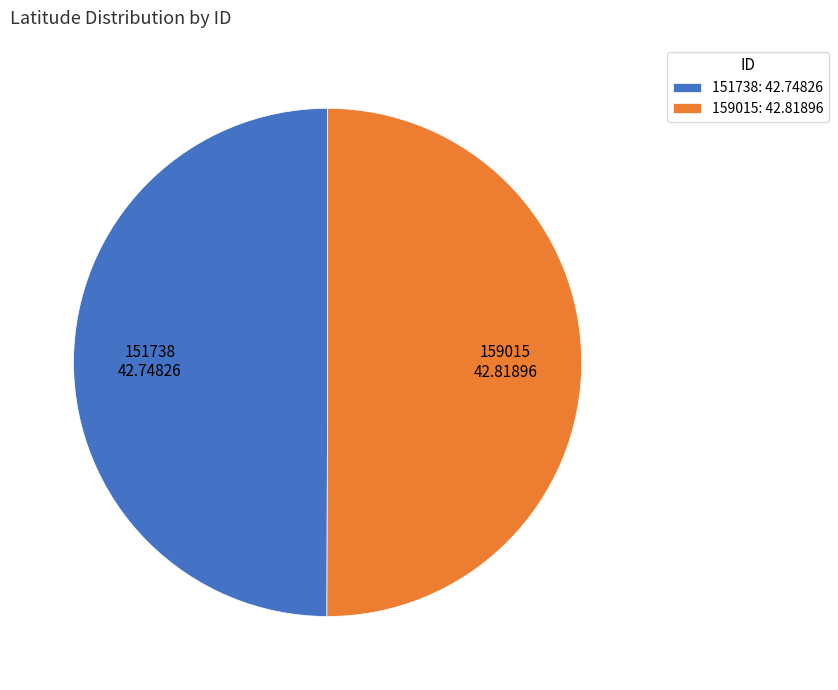

What is the ratio of the value at 151738: 42.74826 to the value at 159015: 42.81896?

1.0